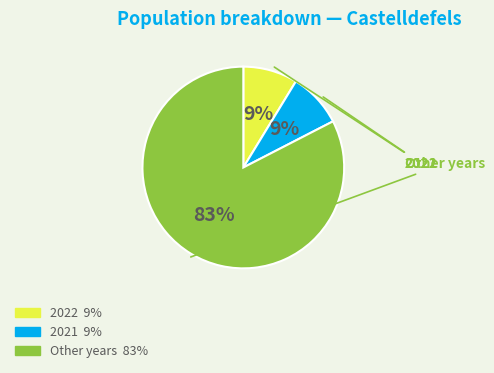

Is there a majority slice in this chart?

Yes